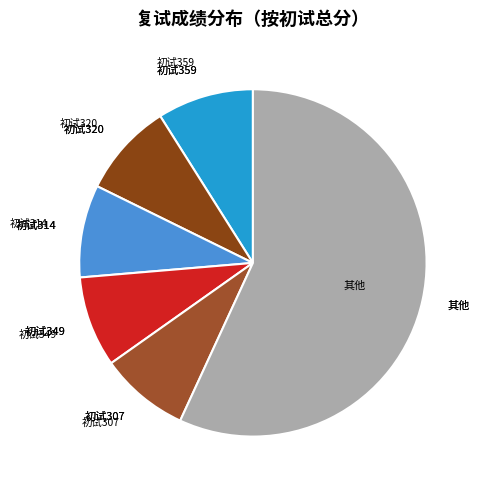

How many slices are in this pie chart?

6